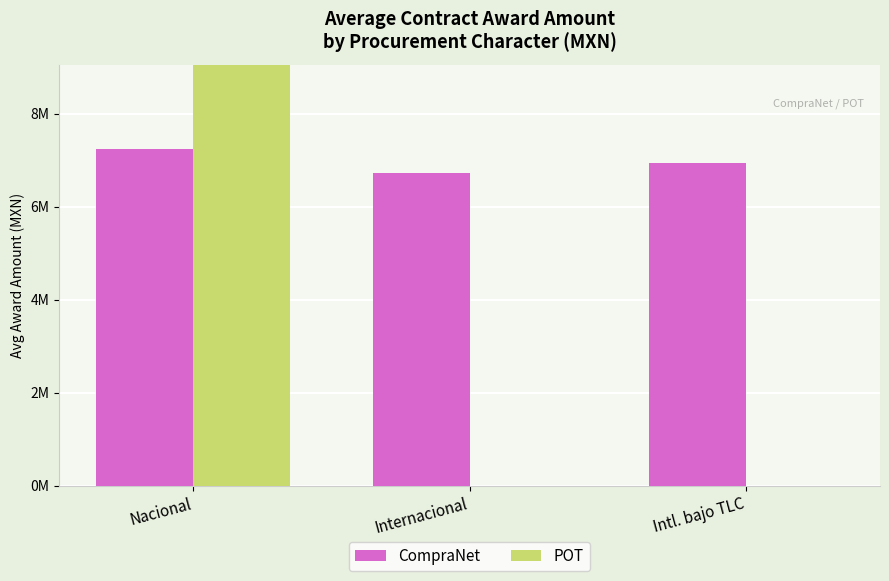

What value does the CompraNet series have at Intl. bajo TLC?

6933434.8